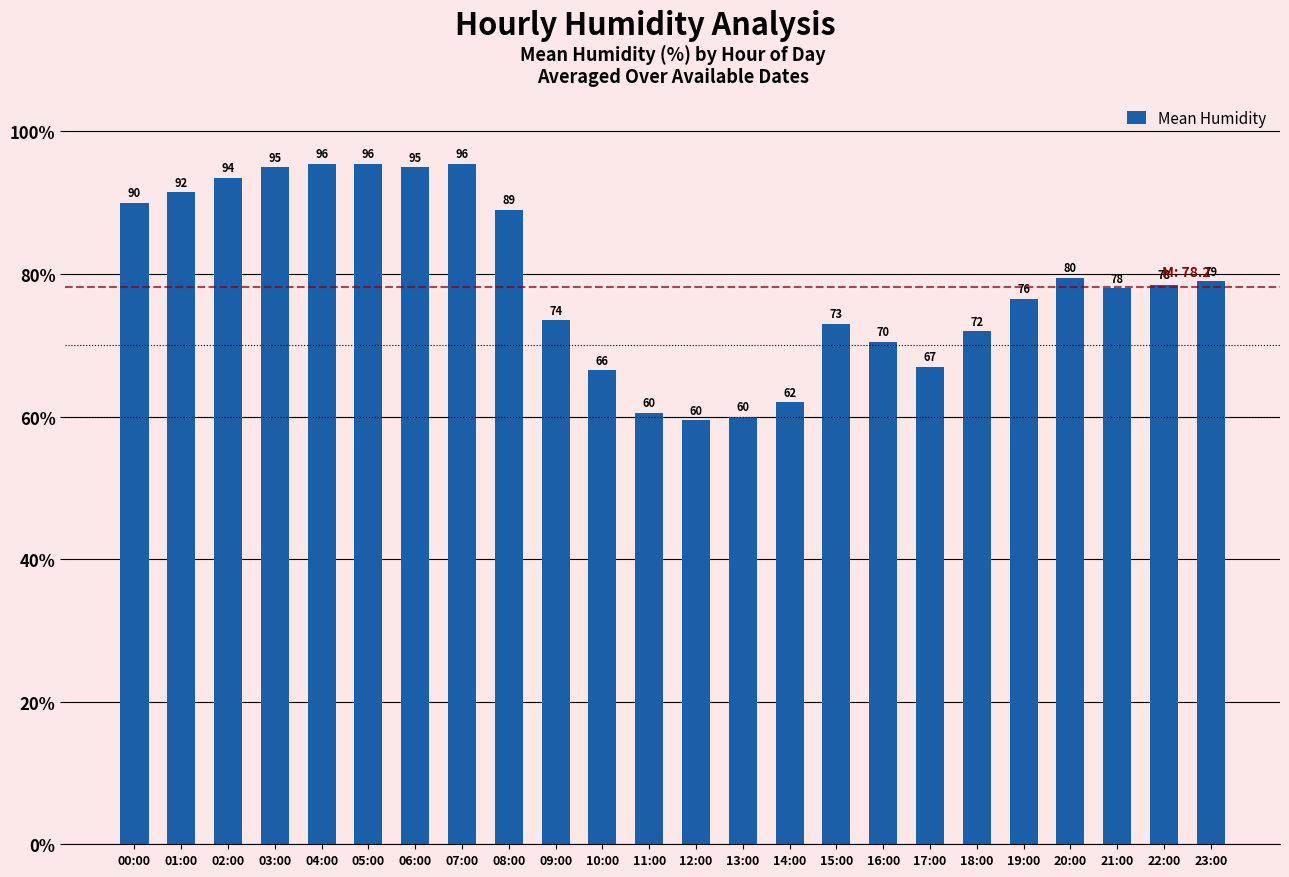

The chart shows a value of 117.1 at 00:00. True or false?

False